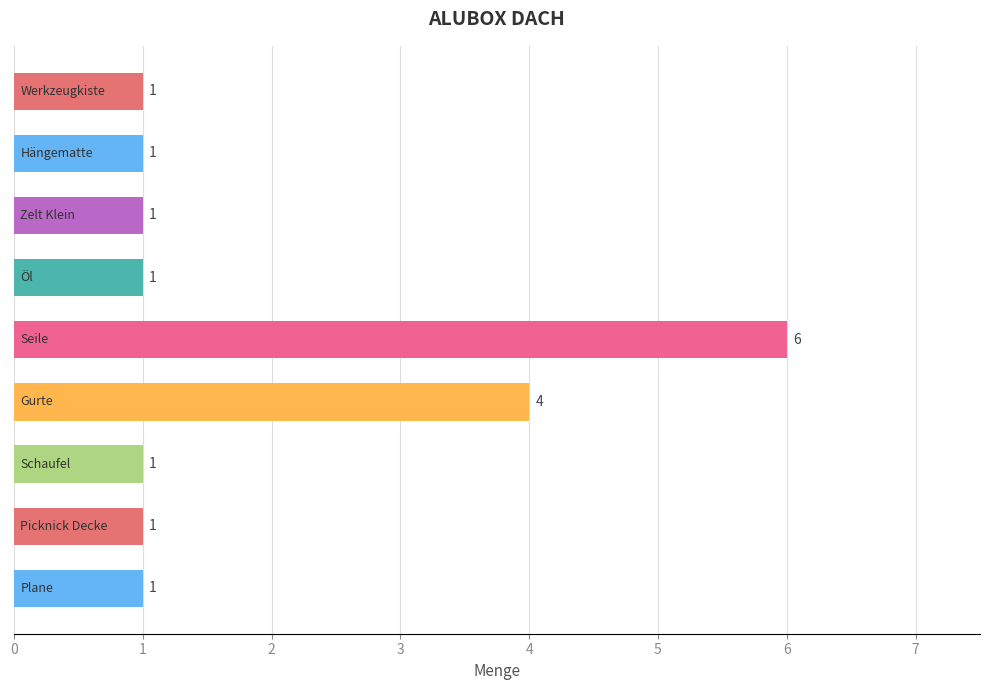

Reading top to bottom, list all the values displayed in this chart.

1	1	1	1	6	4	1	1	1